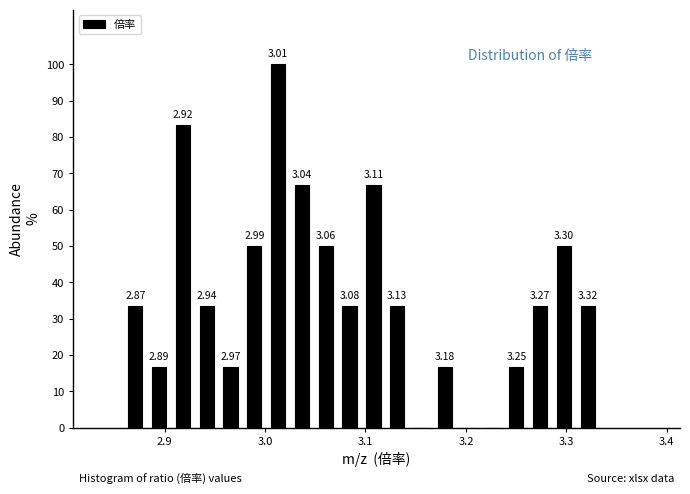

Read against the x-axis, roughly where is the centre of the tallest bar?

3.01